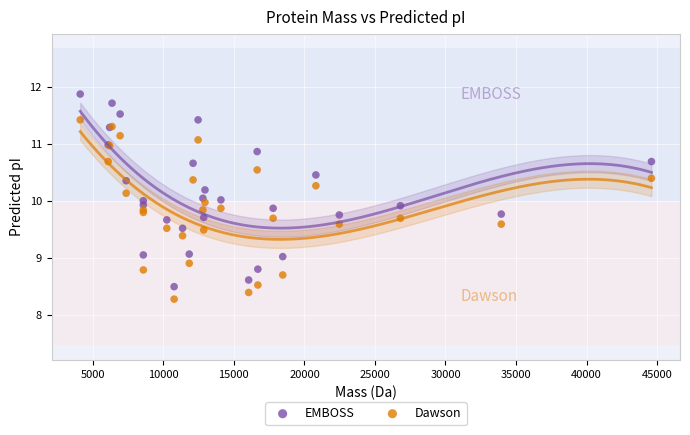

Which series has the largest Y range (max minus min)?

EMBOSS